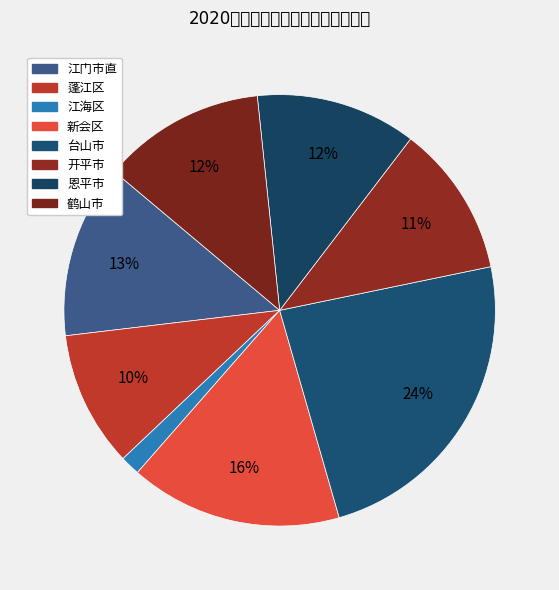

What is the largest slice in the pie chart?

台山市